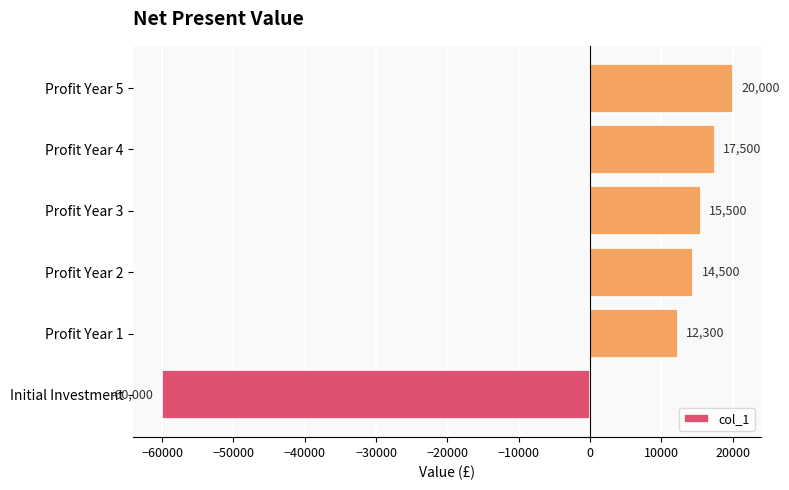

Rank the categories by value from lowest to highest.

Initial Investment, Profit Year 1, Profit Year 2, Profit Year 3, Profit Year 4, Profit Year 5